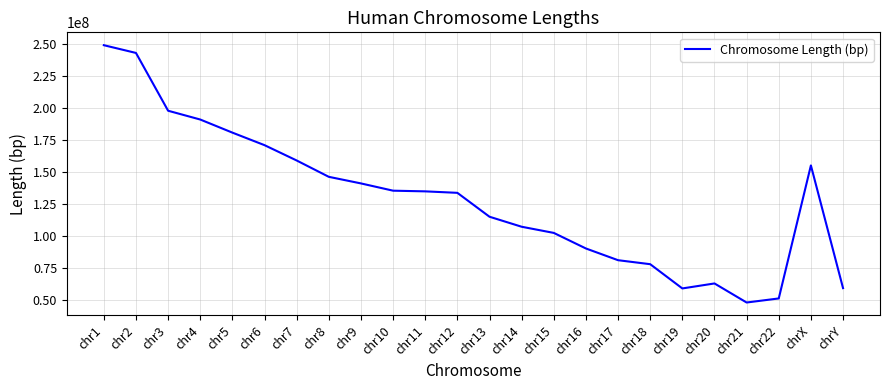

What is the approximate value at chr1?

249250621